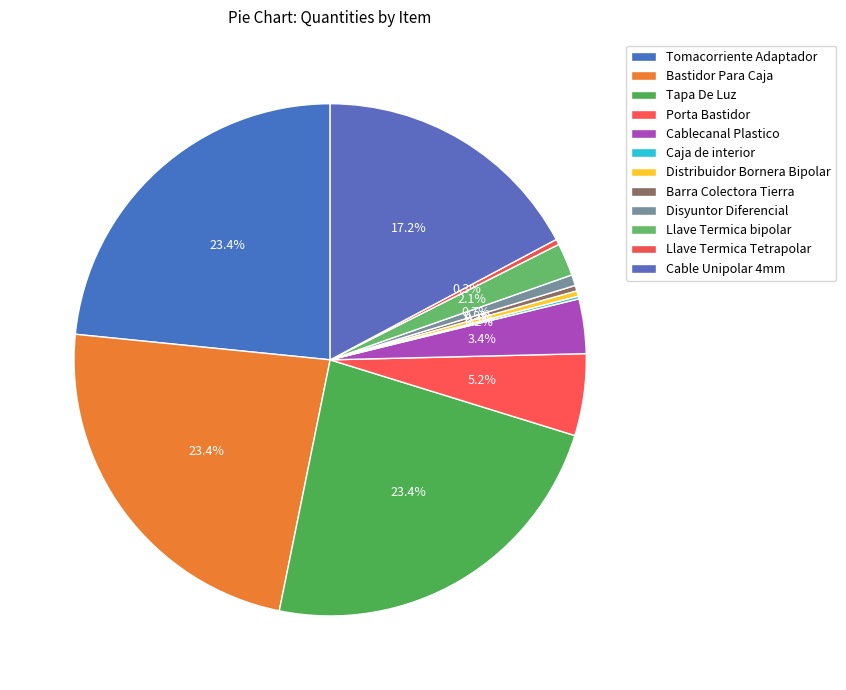

What portion of the pie excludes Cable Unipolar 4mm?

82.8%